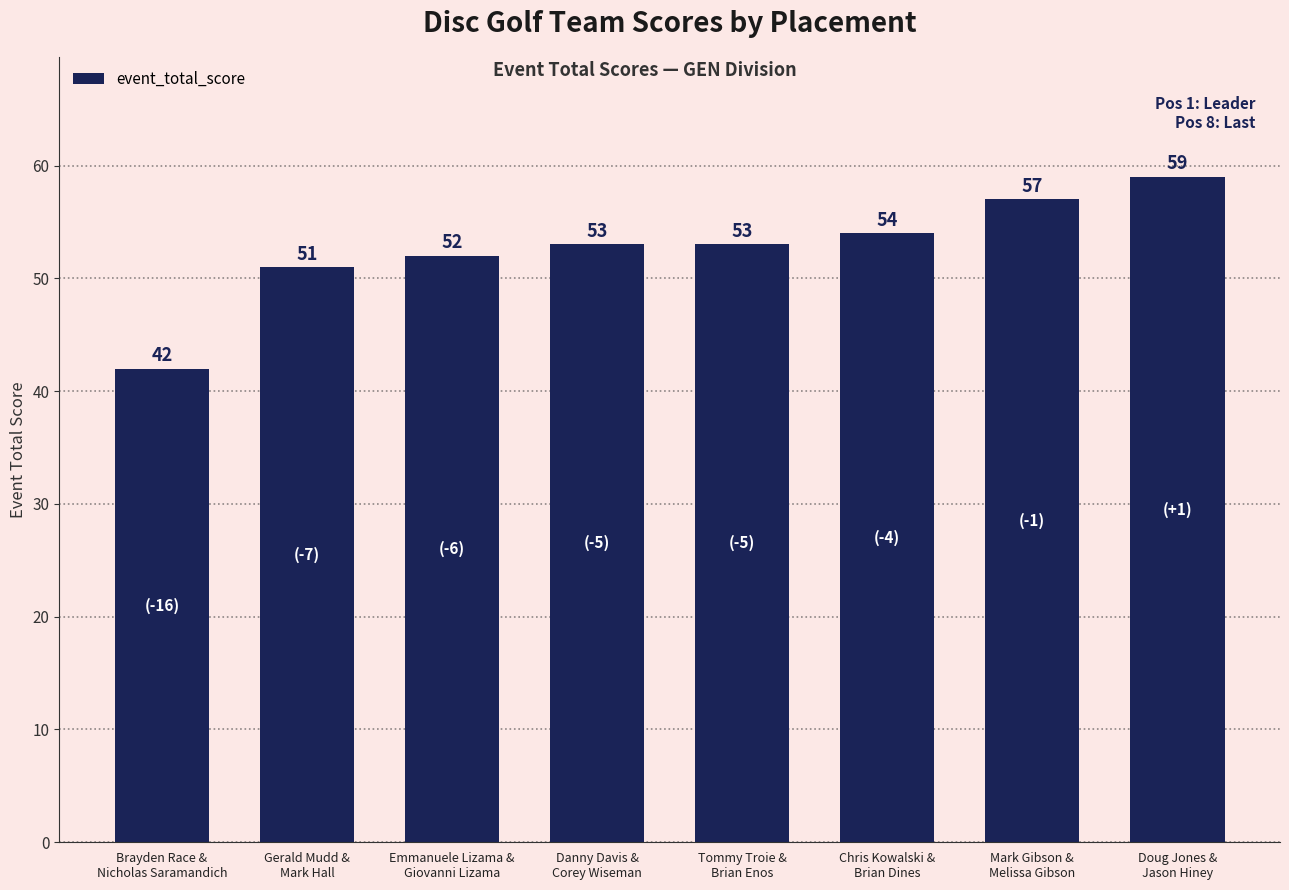

At which label is the value closest to 50?

Gerald Mudd &
Mark Hall